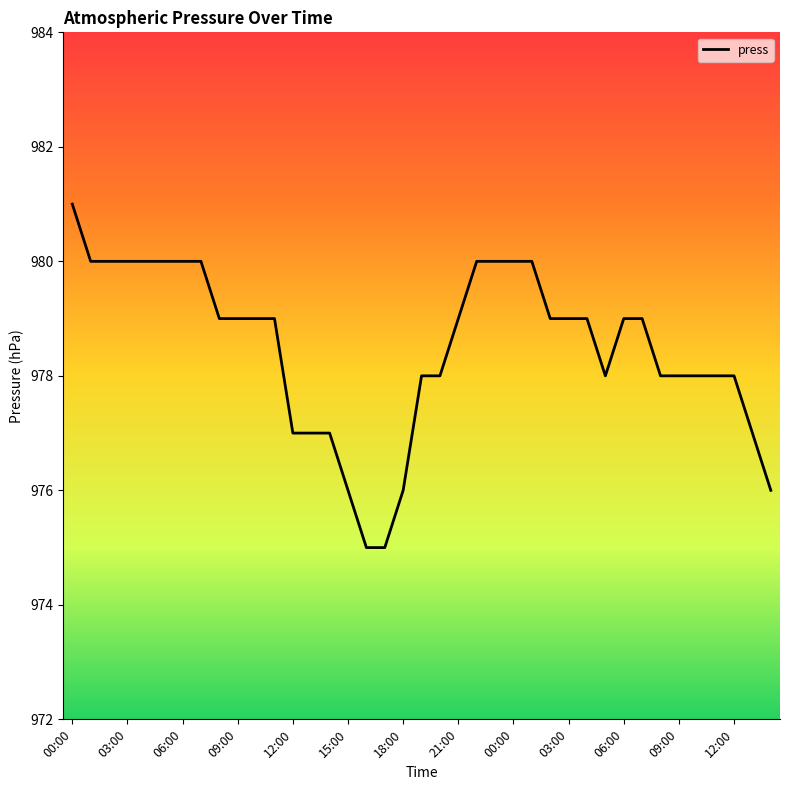

What is the difference between the maximum and minimum values?

6